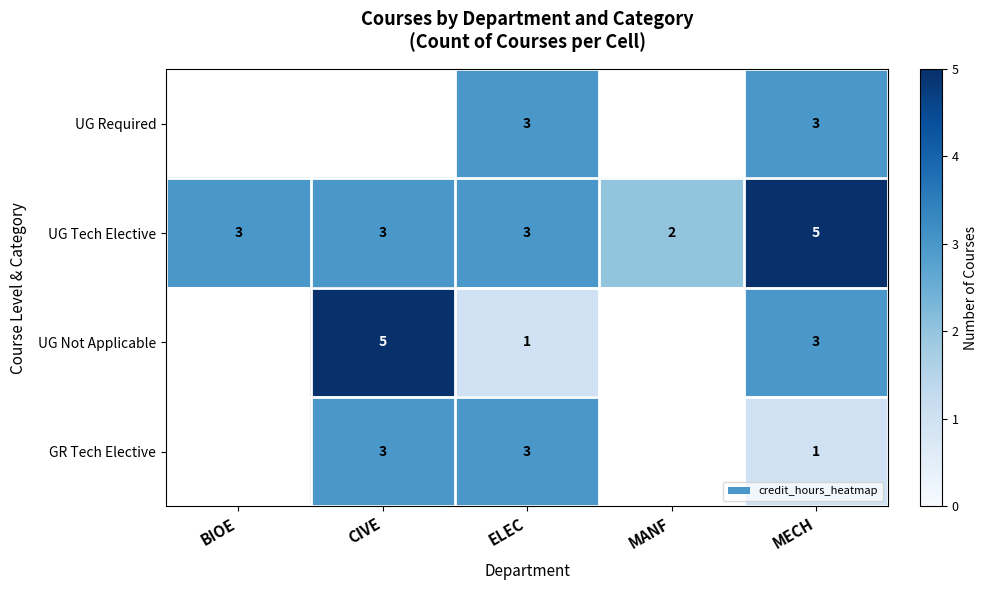

How many categories are shown in the chart?

5